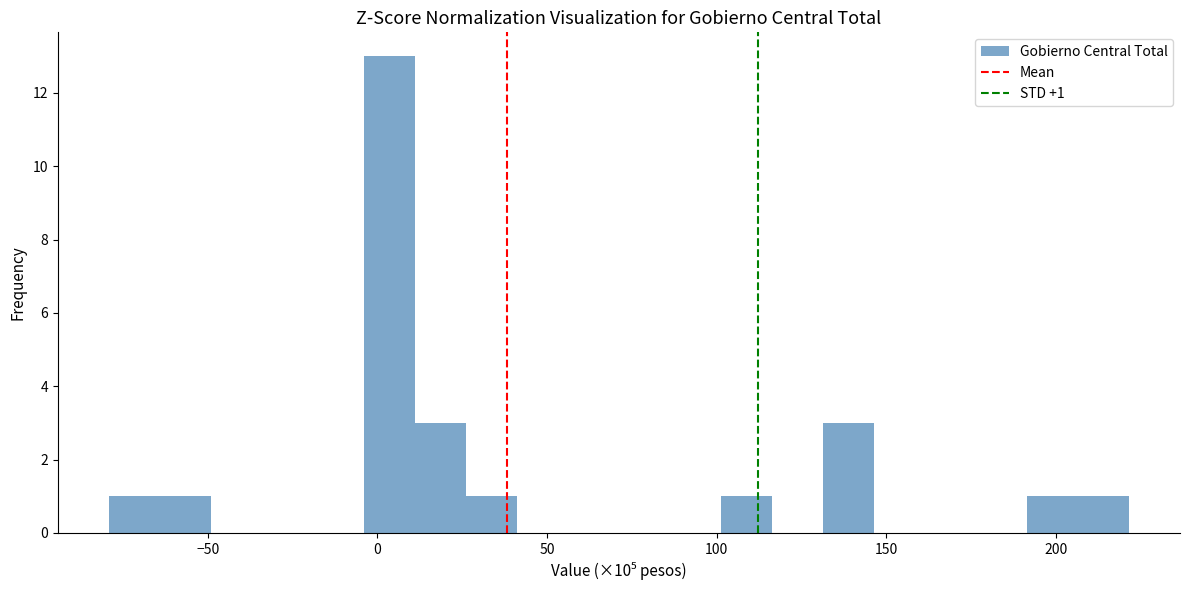

Around what value on the x-axis is the tallest bar? Give the approximate position of its centre, as read against the axis.

5